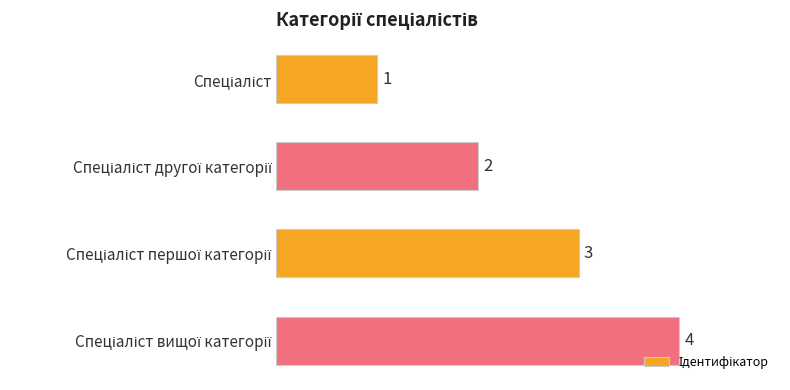

What is the sum of all values?

10